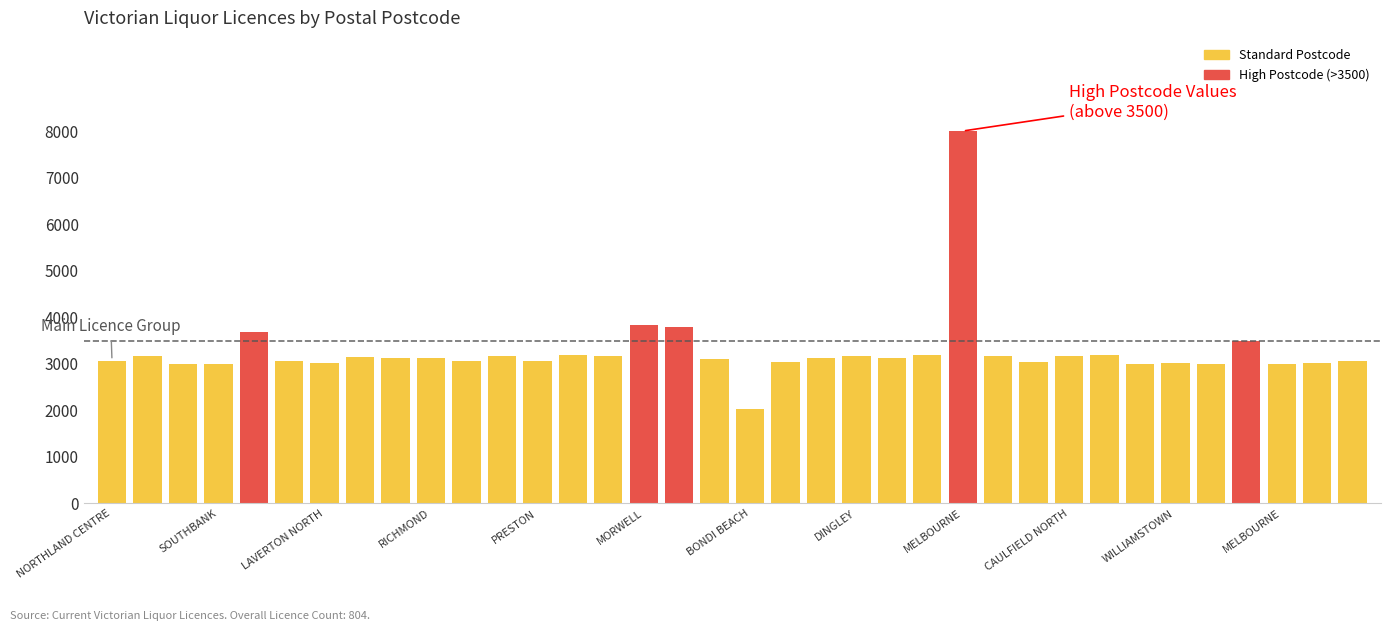

What is the difference between the second highest and minimum values?

1814